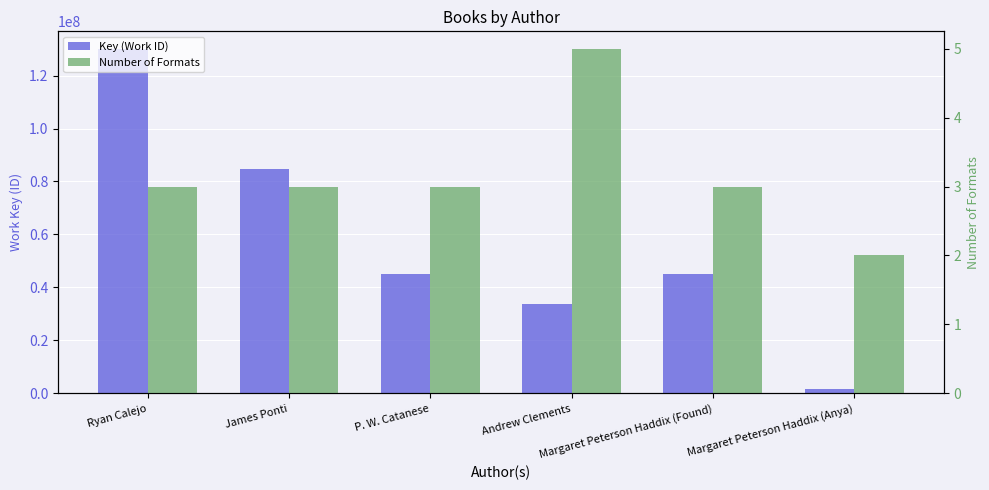

What are all the series names shown in the legend?

Key (Work ID), Number of Formats